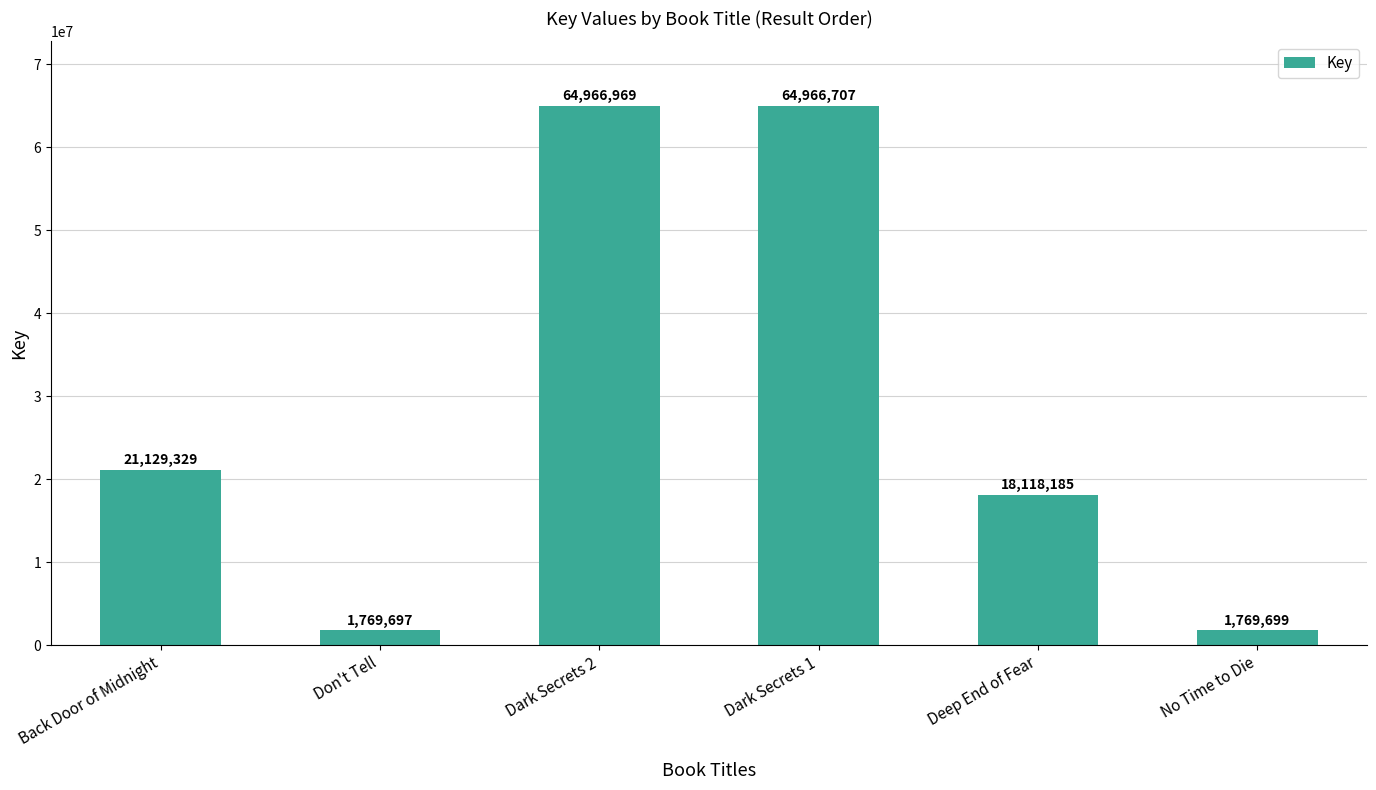

Which has a higher value, Don't Tell or Back Door of Midnight?

Back Door of Midnight